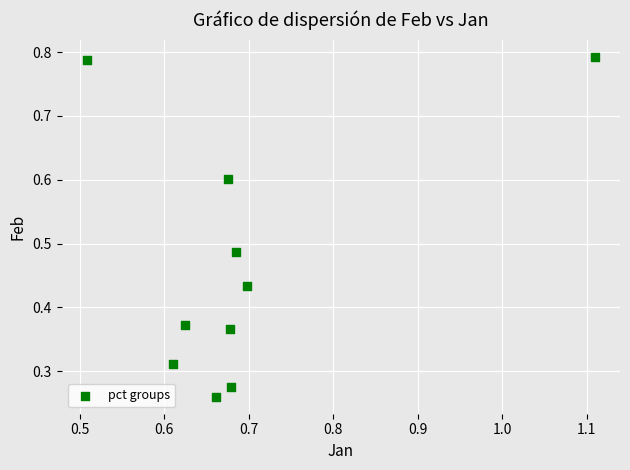

What is the range of X values (max minus min)?

0.6